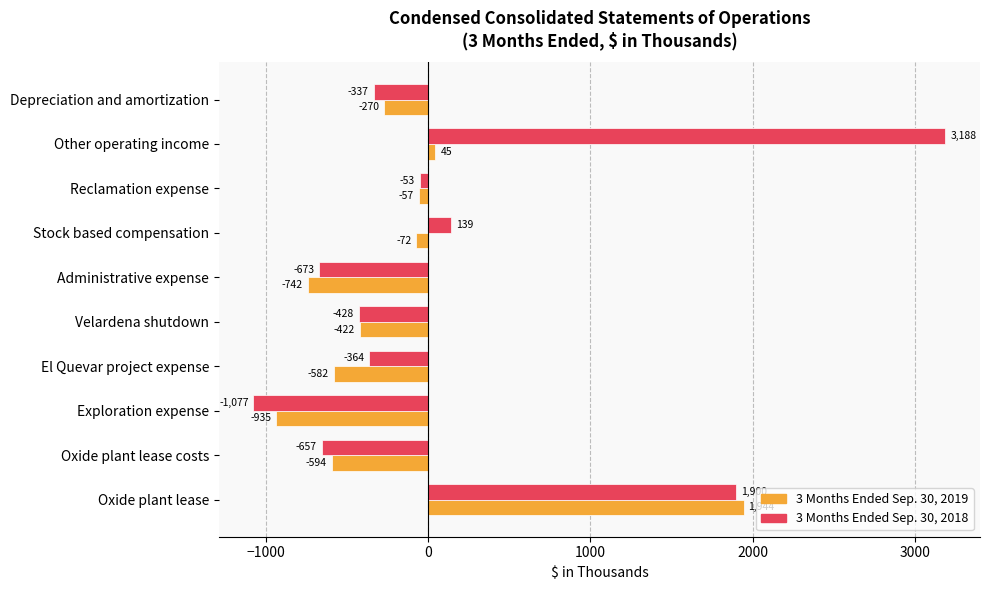

At how many categories does at least one series exceed 2485?

1